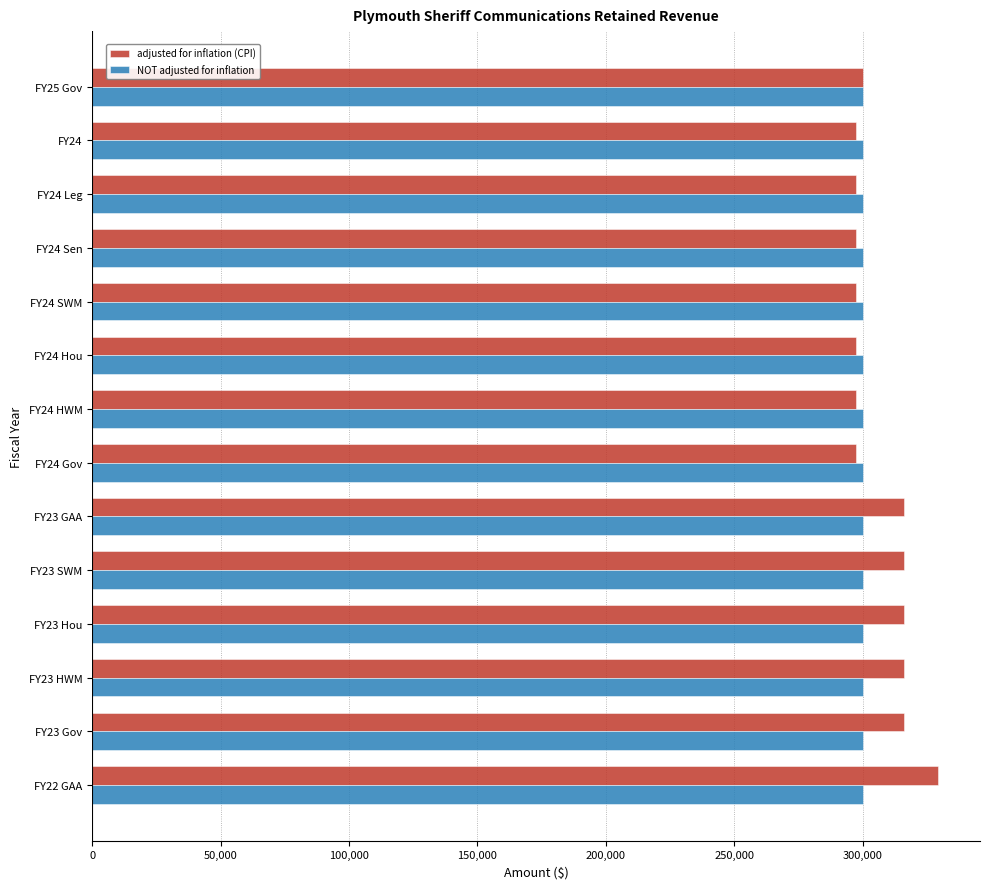

What is the spread (max minus min) of values at FY22 GAA?

29148